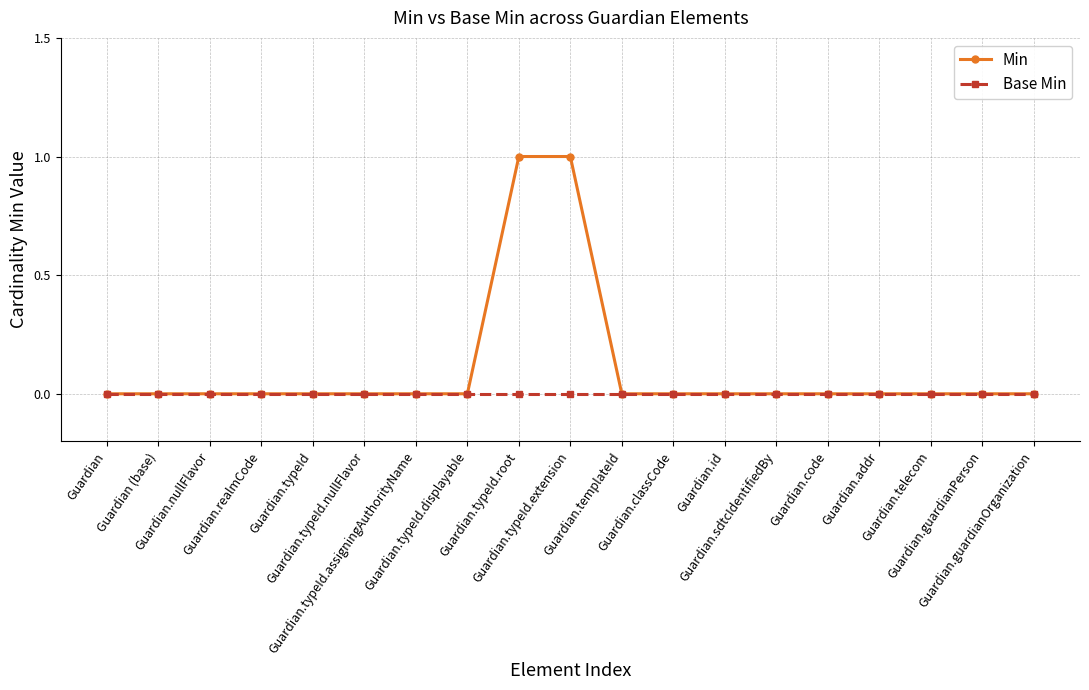

Rank the series by their maximum value, from lowest to highest.

Base Min, Min